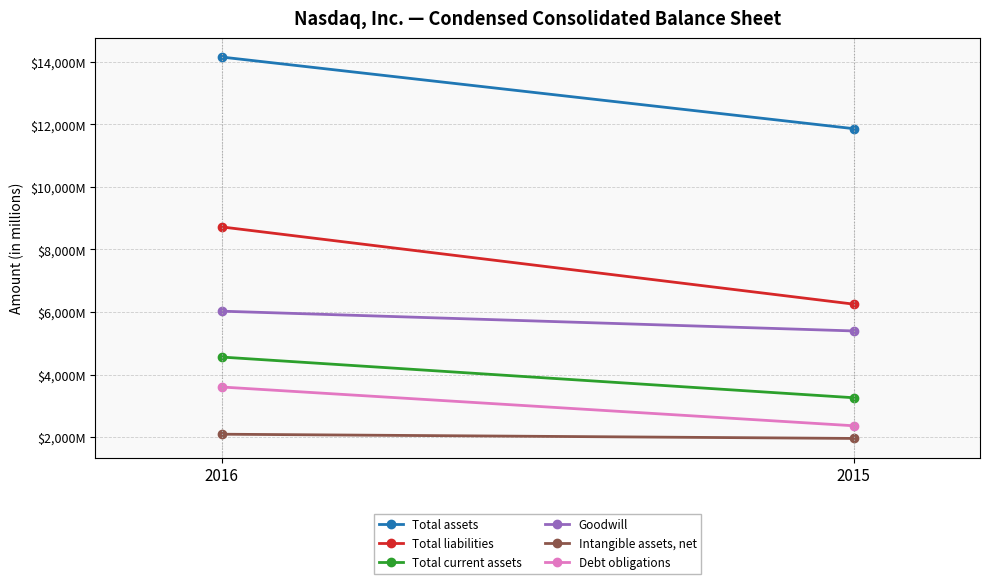

What is the sum of all Debt obligations values?

5967